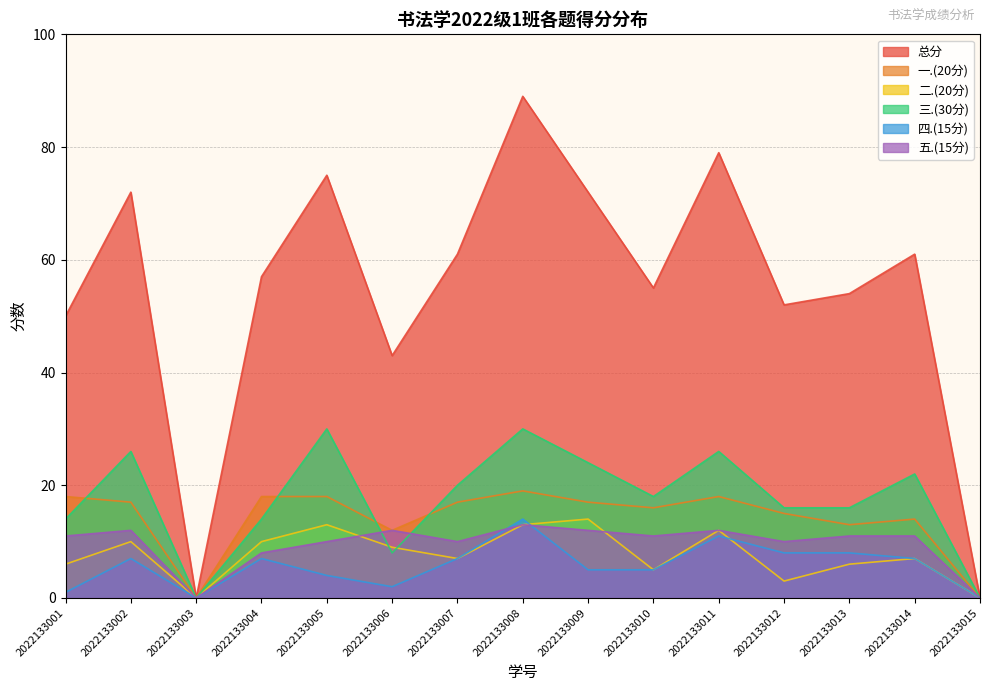

In 四.(15分), how many points are higher than both neighbors (excluding endpoints)?

4